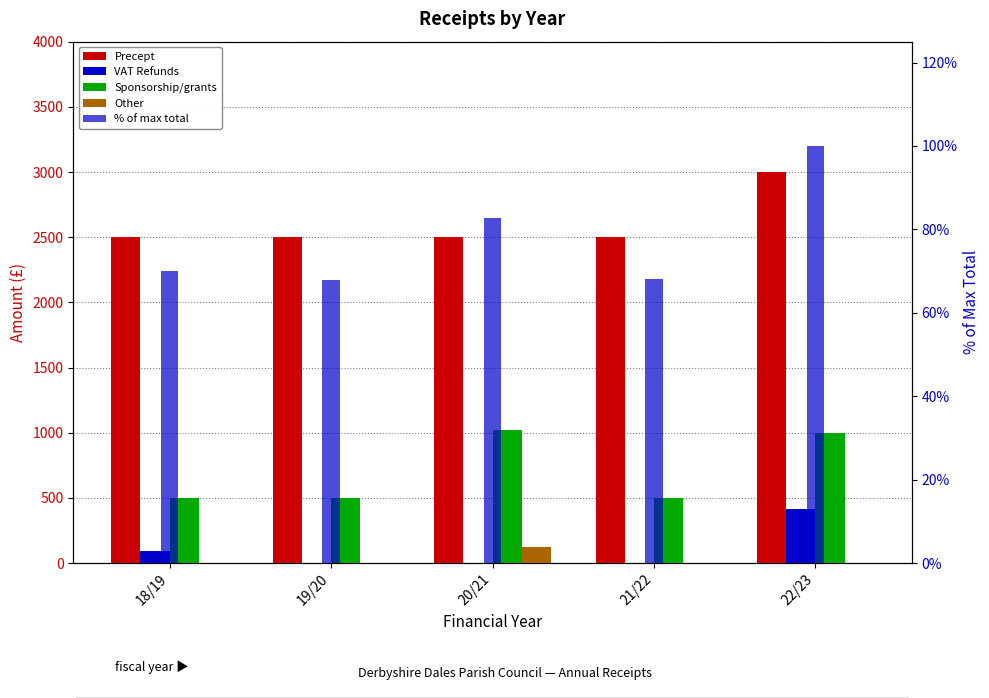

What are all the series names shown in the legend?

Precept, VAT Refunds, Sponsorship/grants, Other, % of max total